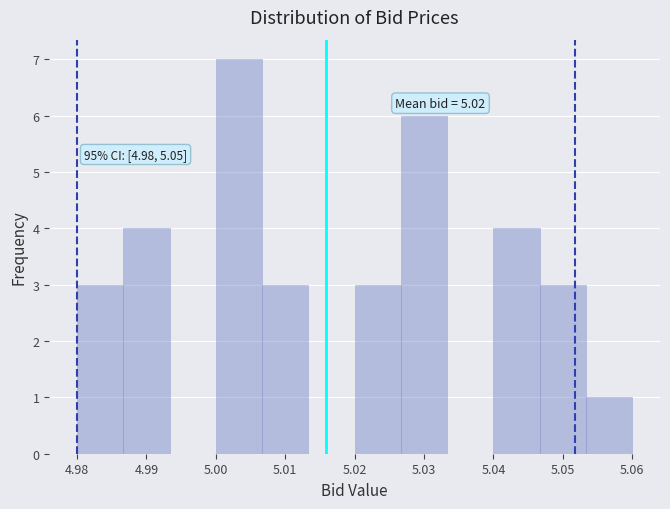

Which range on the x-axis has the tallest bar?

5.000 to 5.007